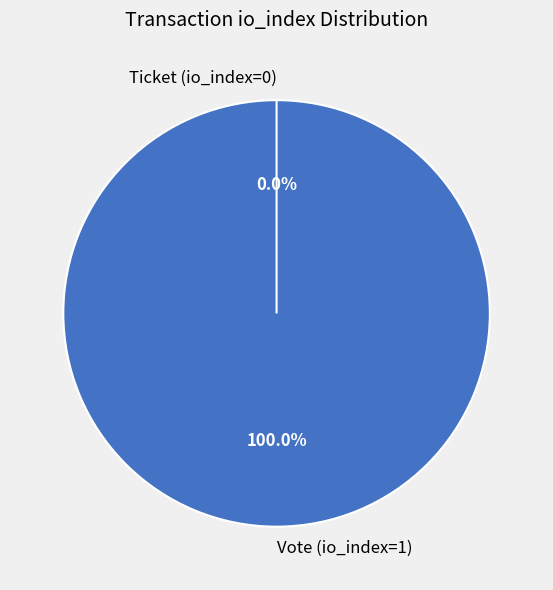

Is it true that Vote (io_index=1) is 91% of the pie?

False